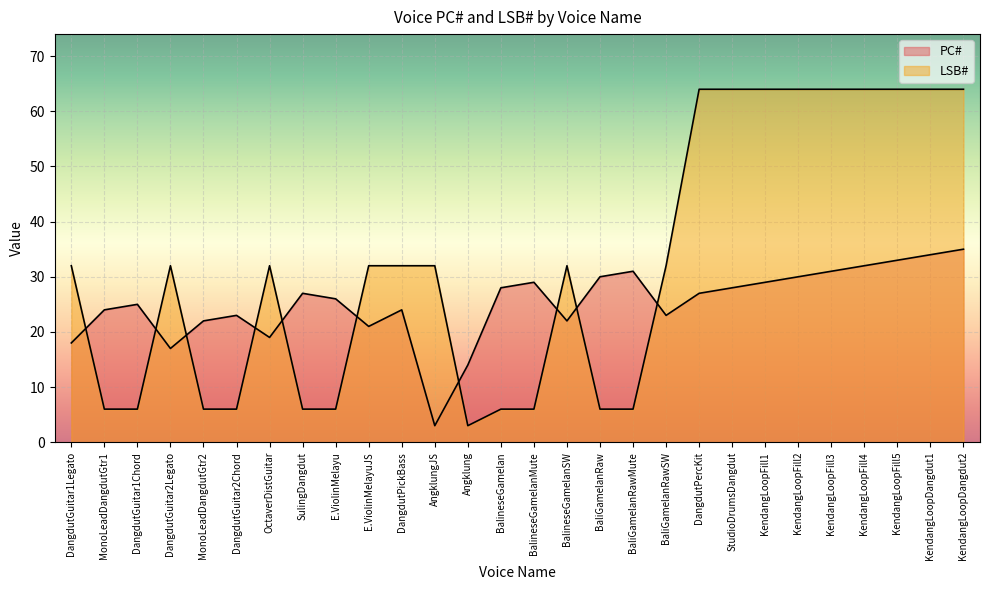

List the series in order of their peak value, lowest first.

PC#, LSB#